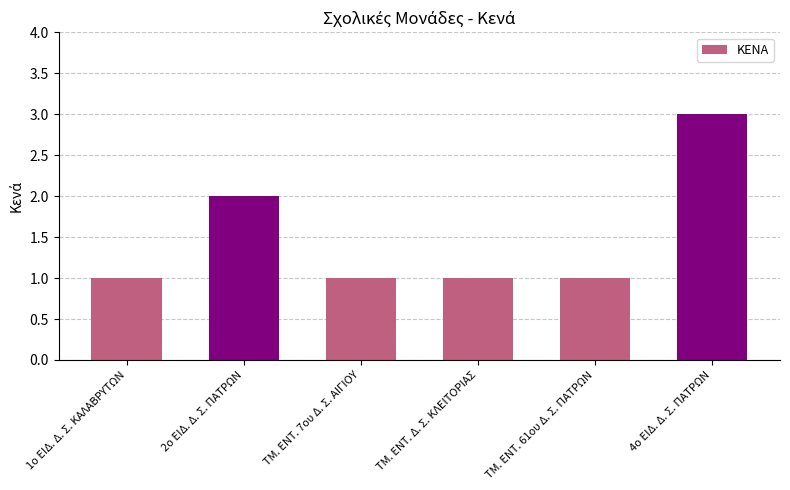

How many values are between 1 and 2?

5